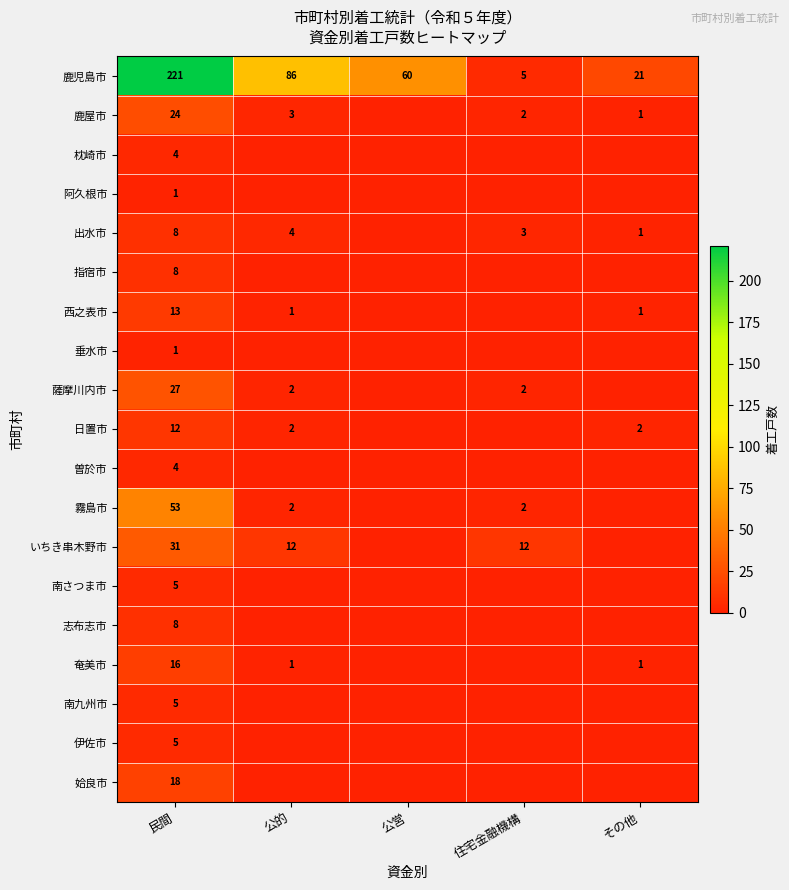

At which category is the sum across all series the highest?

民間